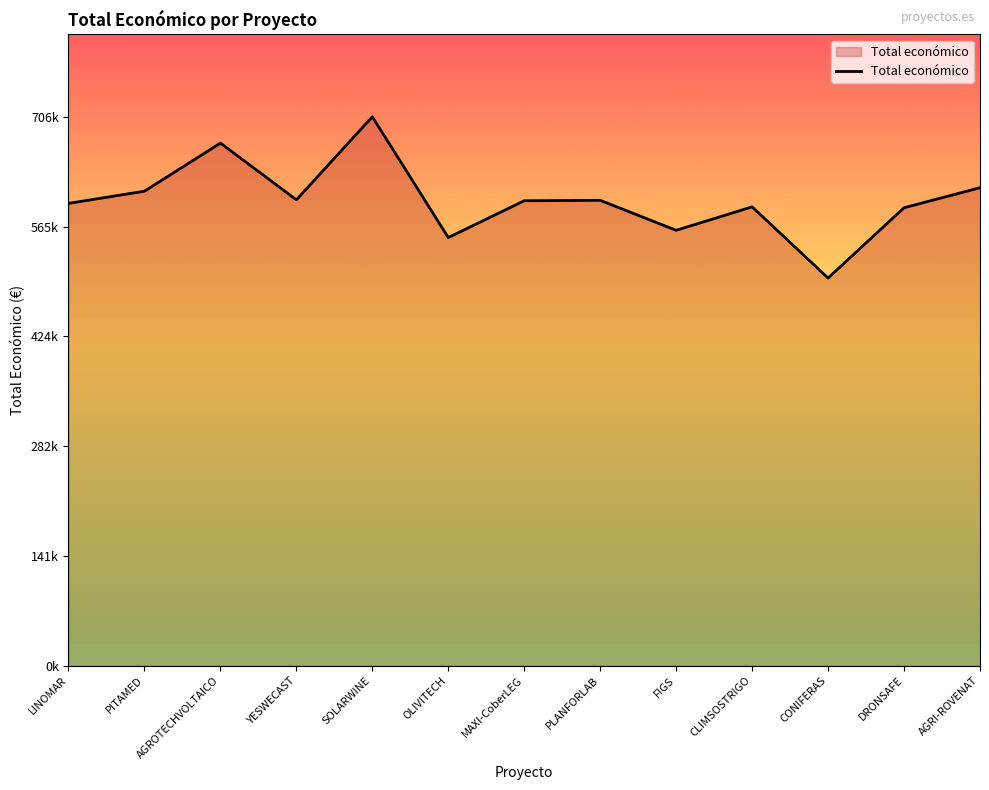

What position from the right is AGROTECHVOLTAICO?

11